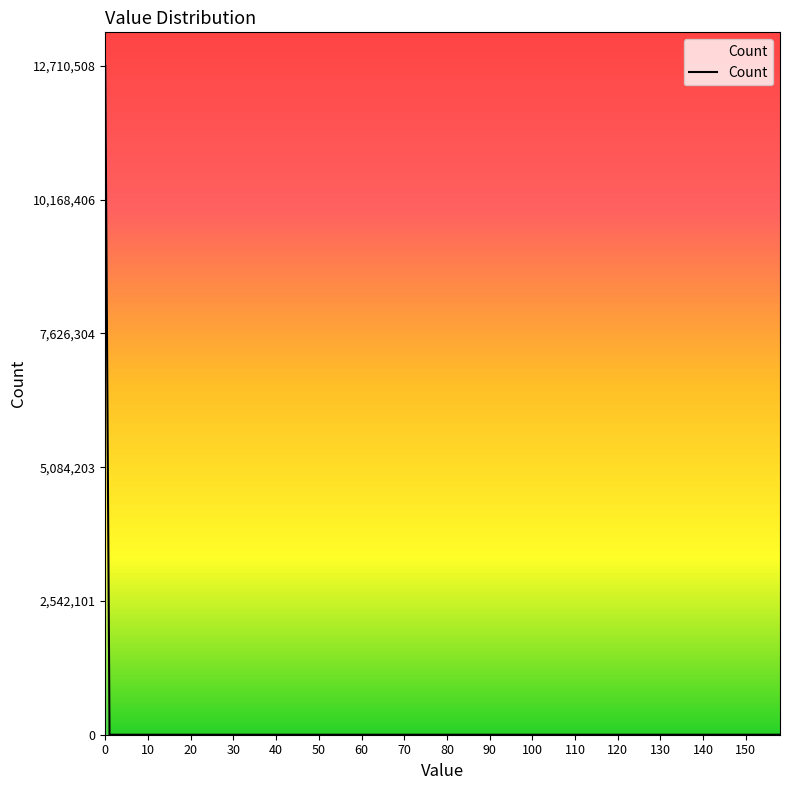

What is the greatest value displayed?

12710508